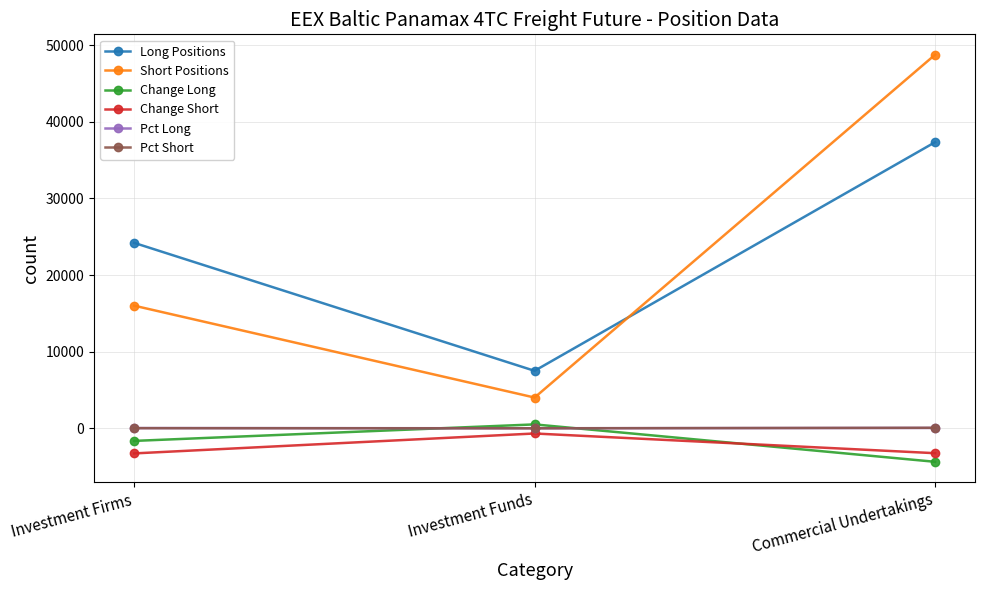

Rank the categories by Long Positions value from highest to lowest.

Commercial Undertakings, Investment Firms, Investment Funds